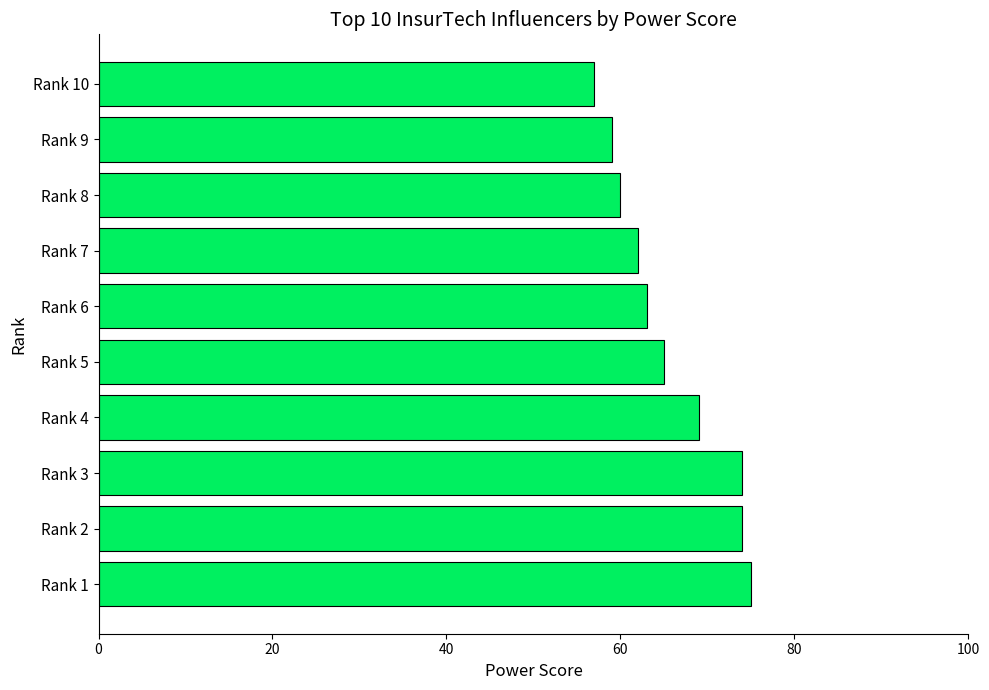

Which has a higher value, Rank 10 or Rank 1?

Rank 1